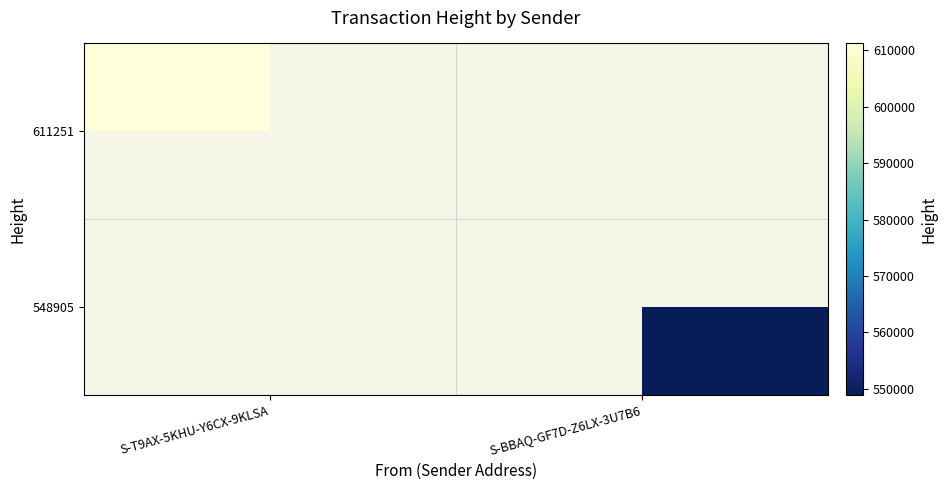

Rank the series at S-BBAQ-GF7D-Z6LX-3U7B6 from highest to lowest value.

611251, 548905